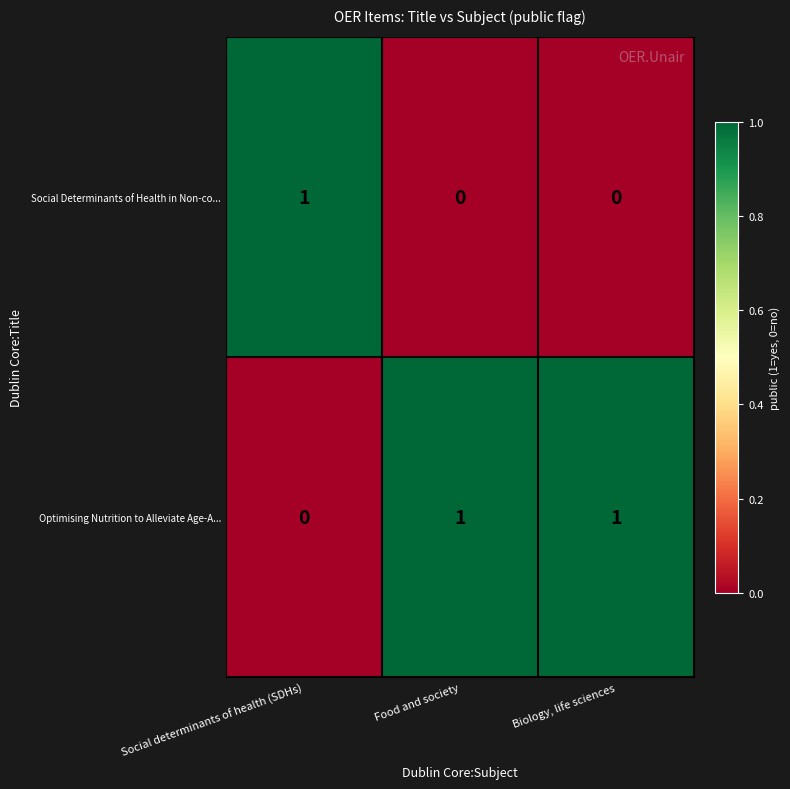

Is it true that Social Determinants of Health in Non-co... equals 0 at Food and society?

True